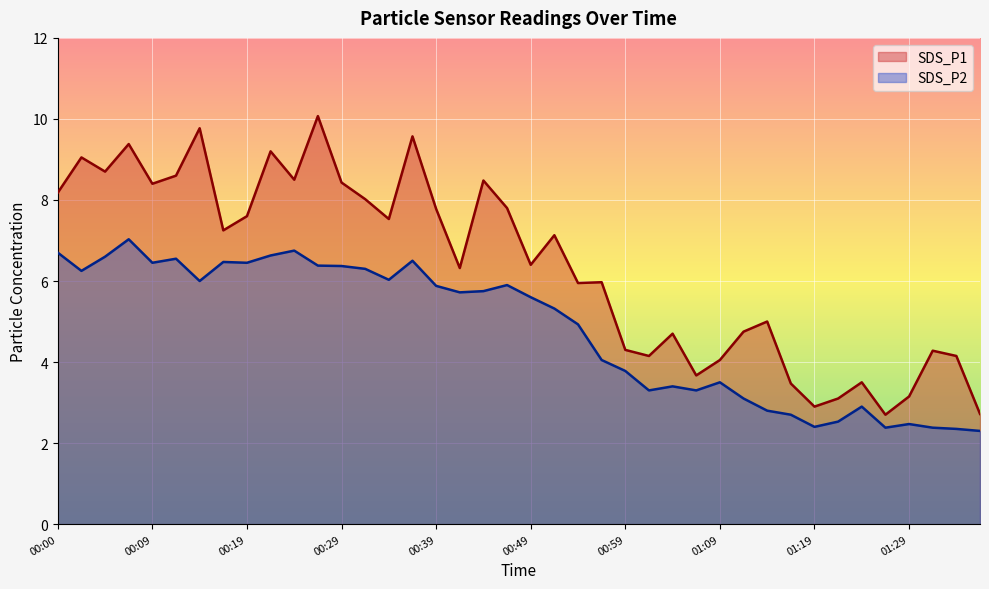

What is the difference between the second highest and minimum values in the SDS_P2 series?

4.5